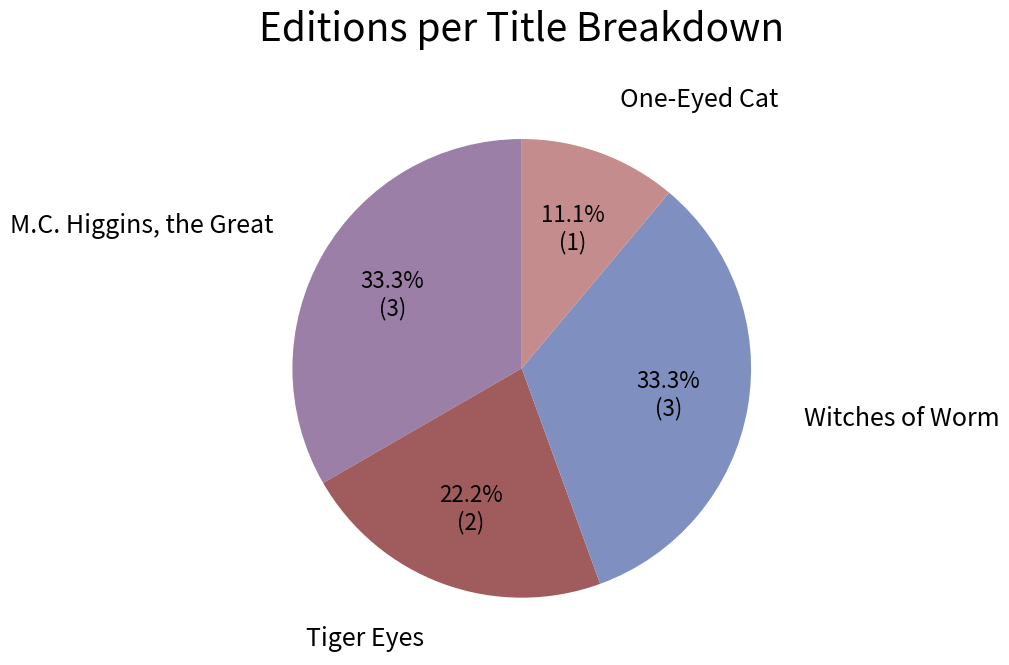

Does Tiger Eyes account for over 50% of the chart?

No